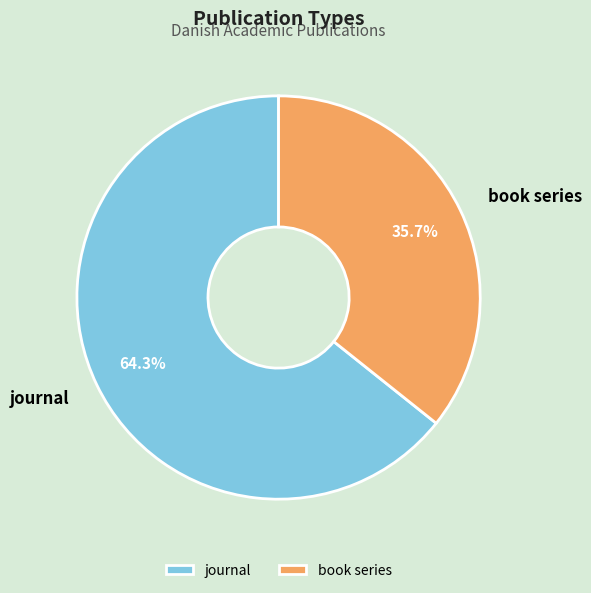

The book series slice represents 36% of the pie. True or false?

True